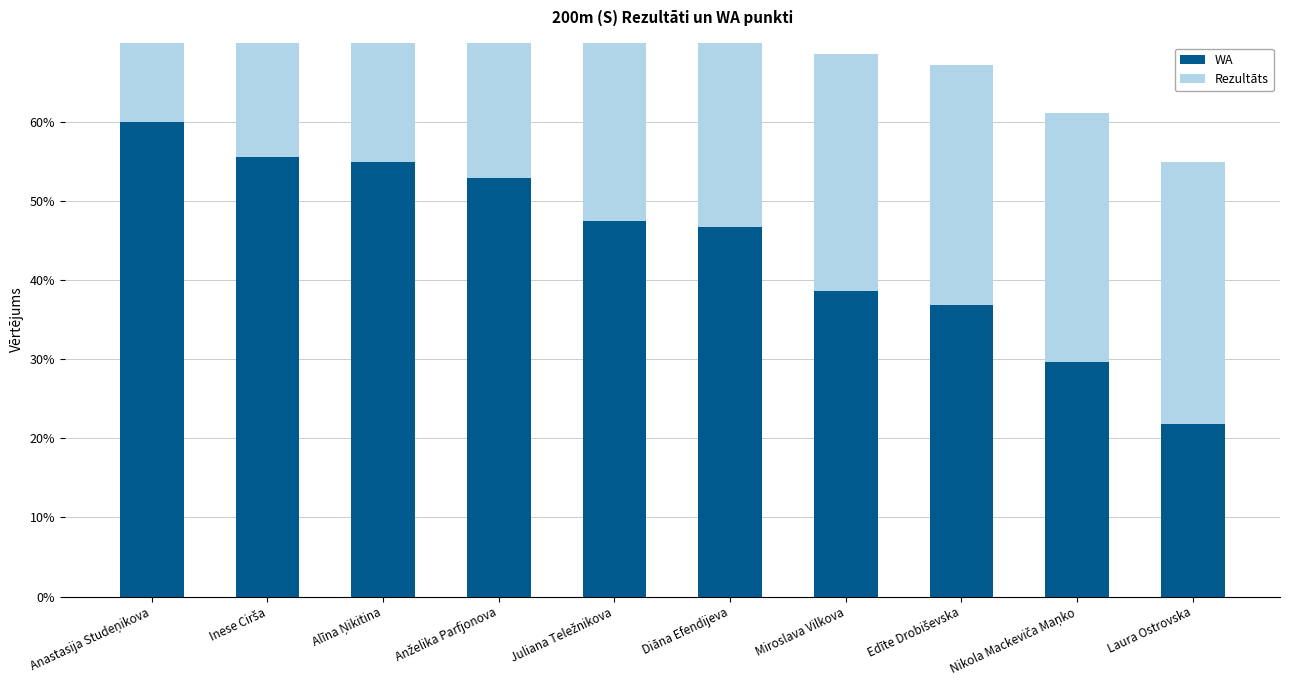

What is the value of the WA bar at the 5th from the left?

47.4